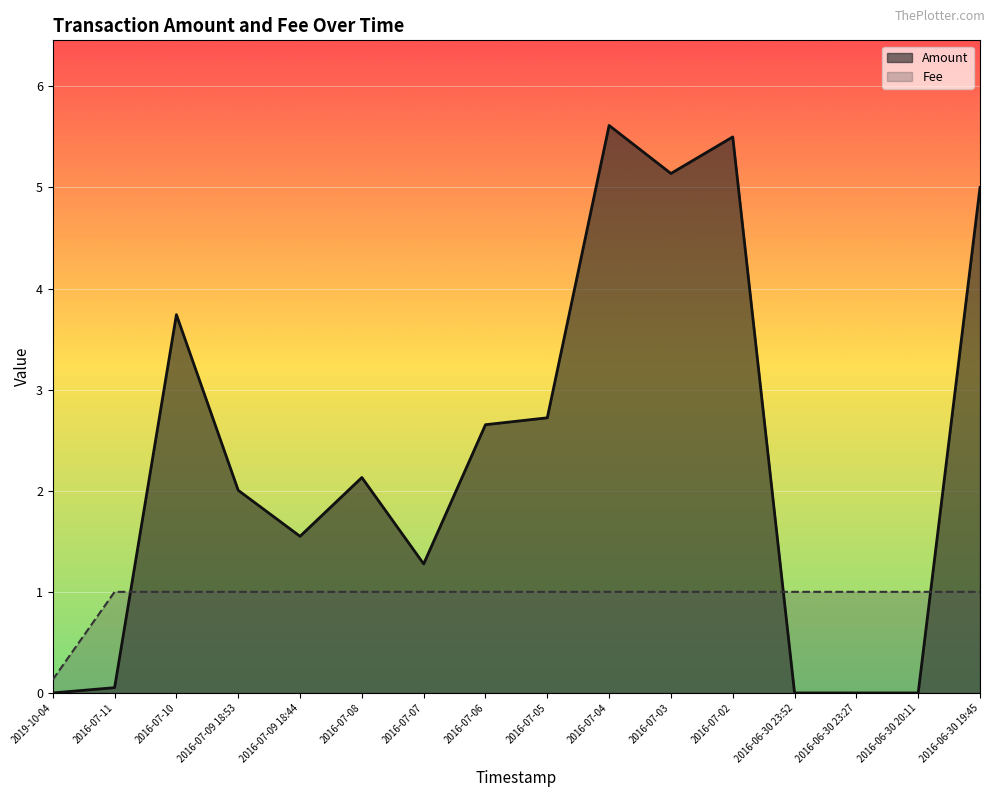

Which label corresponds to the largest value in the chart?

2016-07-04